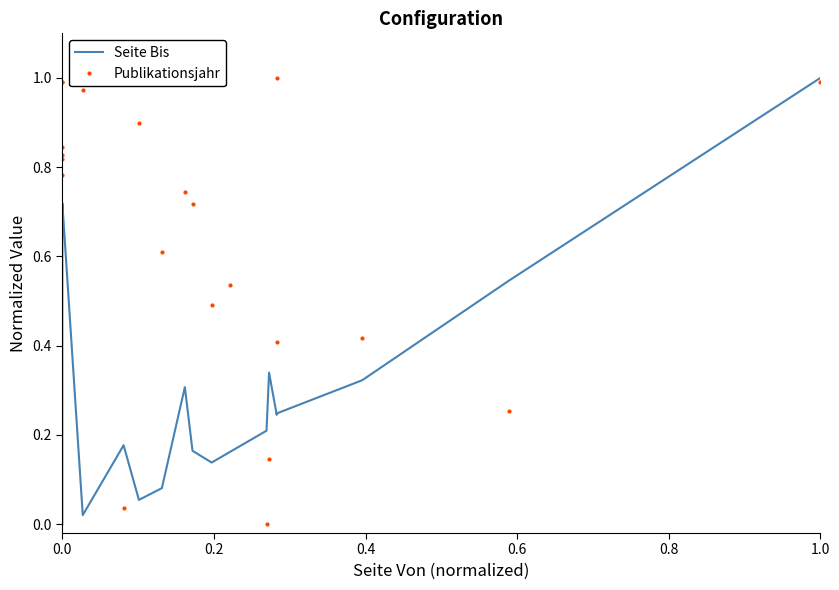

The value of Publikationsjahr at 19 is 0.3. True or false?

False